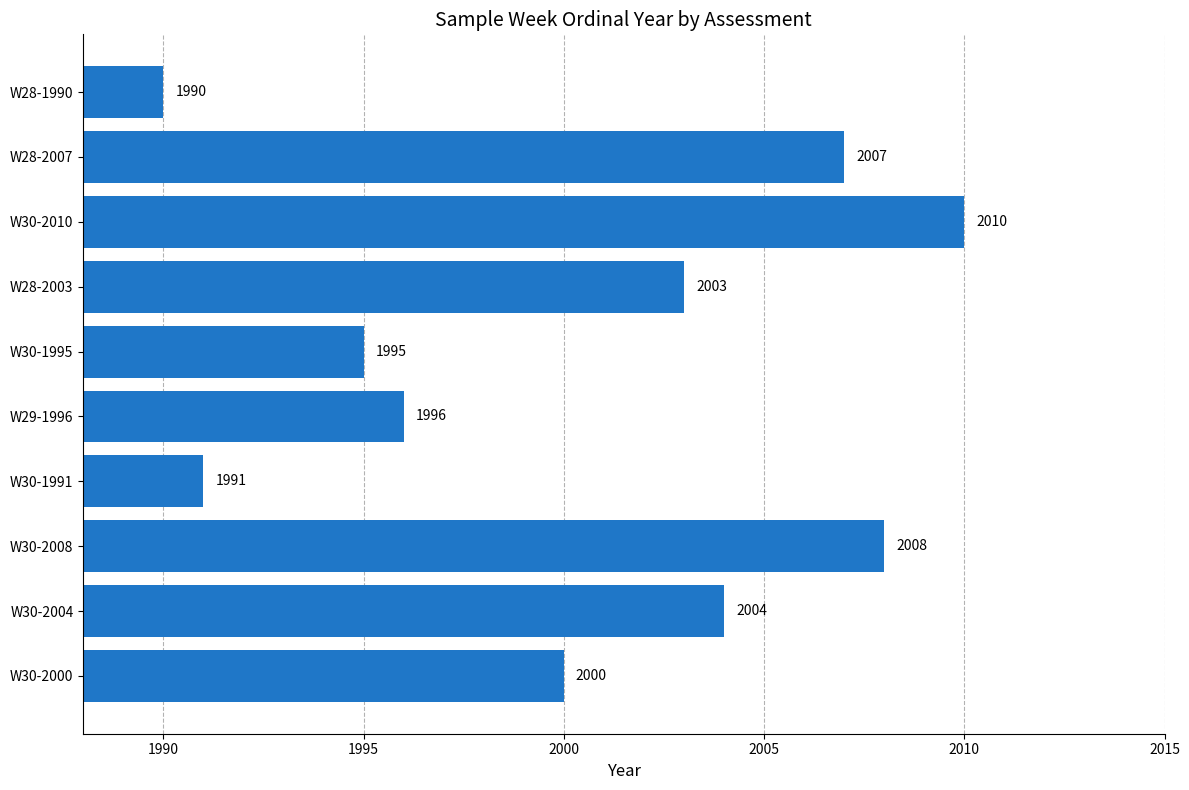

The chart shows a value of 1990 at W28-1990. True or false?

True